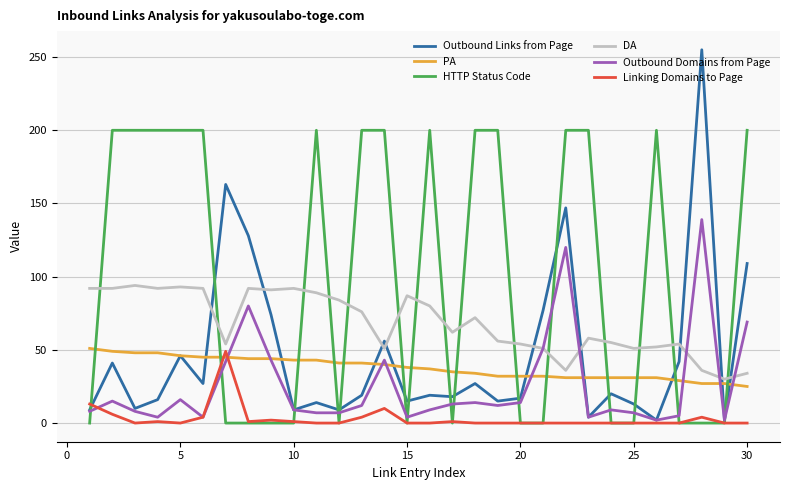

Which series has the largest total across all categories?

HTTP Status Code